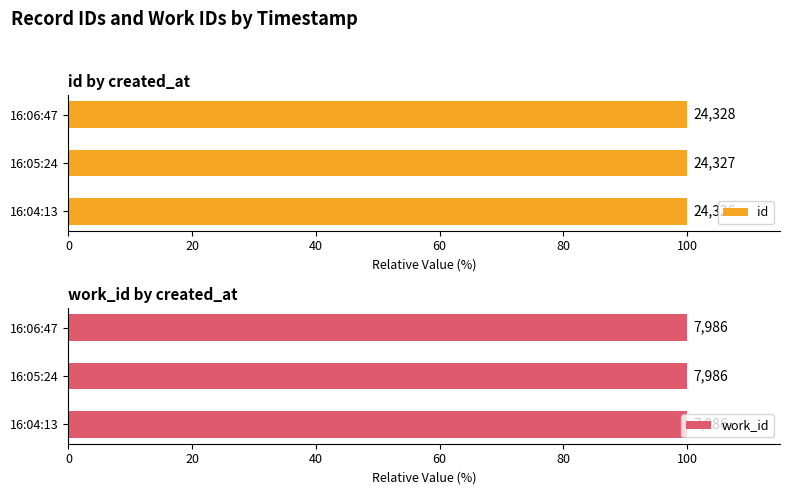

Which series has the largest total across all categories?

id